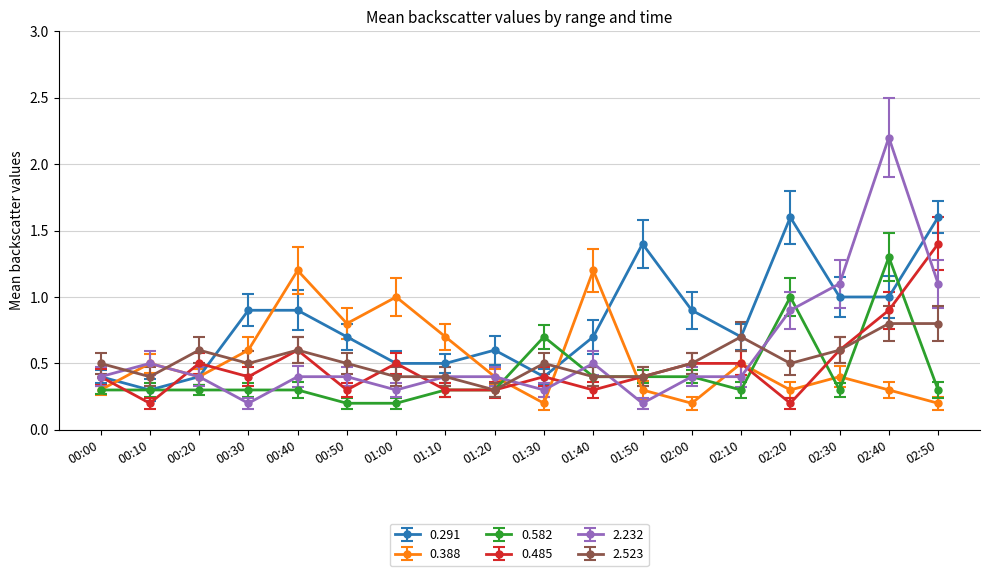

What is the sum of all 2.523 values?

9.4